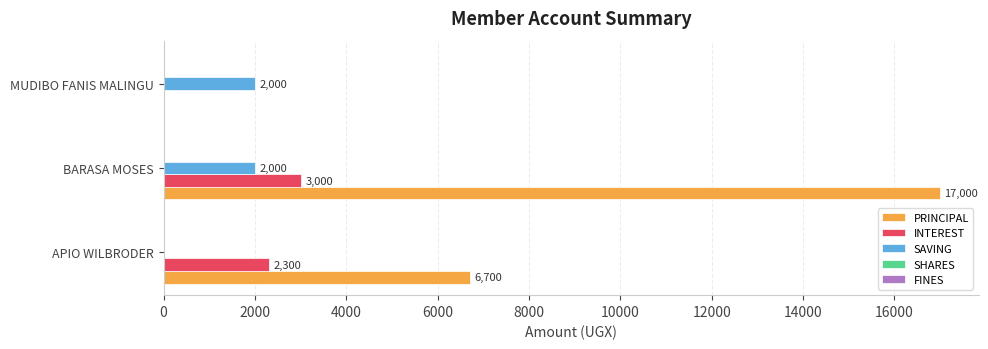

Is it true that SAVING equals 0 at APIO WILBRODER?

True